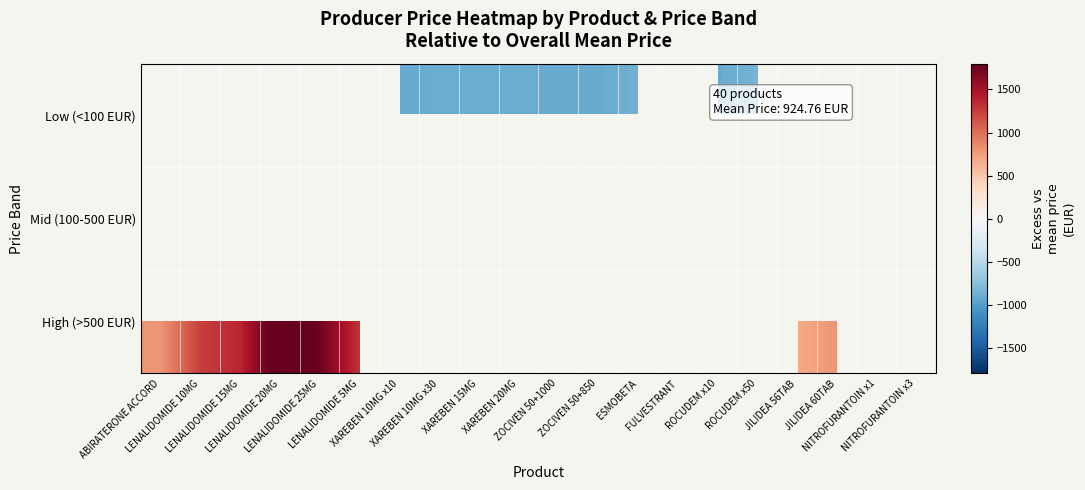

Is the value of High (>500 EUR) at LENALIDOMIDE 15MG greater than the value of Mid (100-500 EUR) at NITROFURANTOIN x3?

Yes